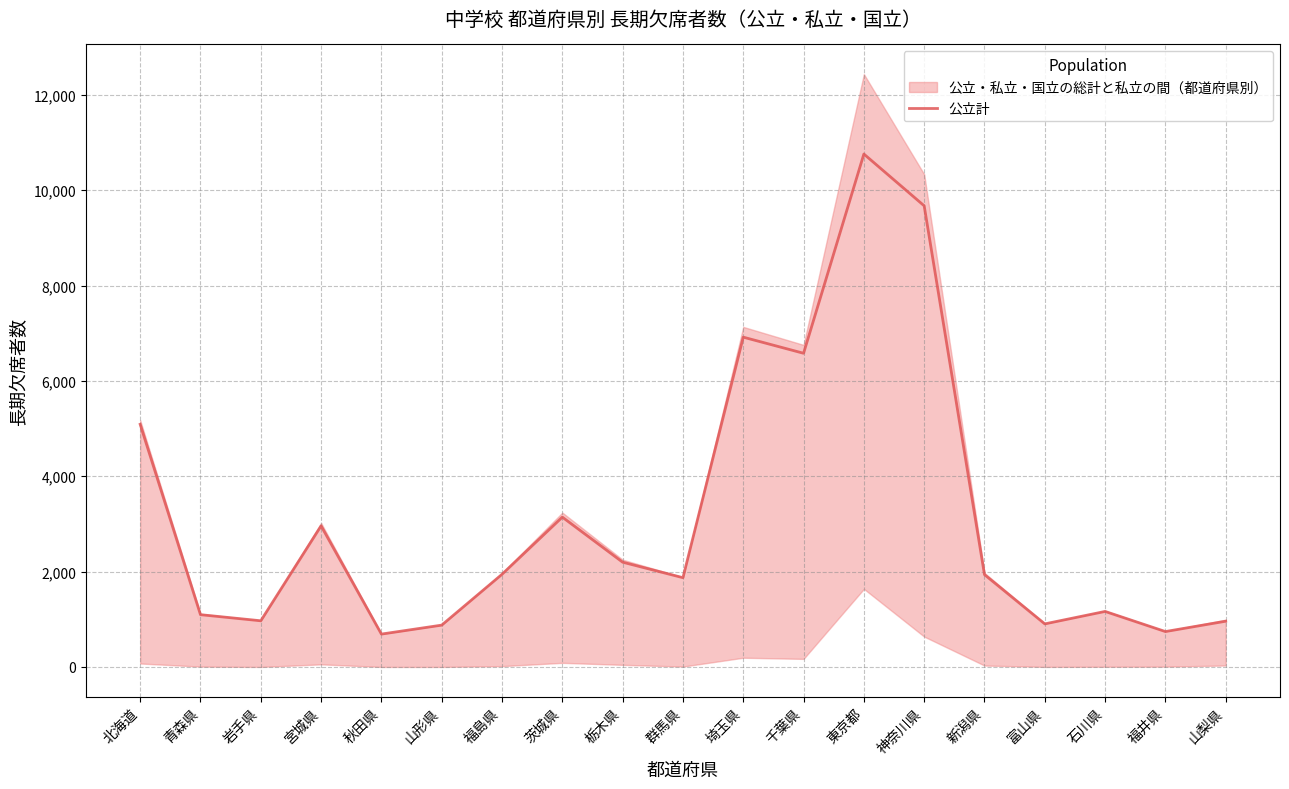

Rank the categories by value from lowest to highest.

秋田県, 福井県, 山形県, 富山県, 山梨県, 岩手県, 青森県, 石川県, 群馬県, 新潟県, 福島県, 栃木県, 宮城県, 茨城県, 北海道, 千葉県, 埼玉県, 神奈川県, 東京都